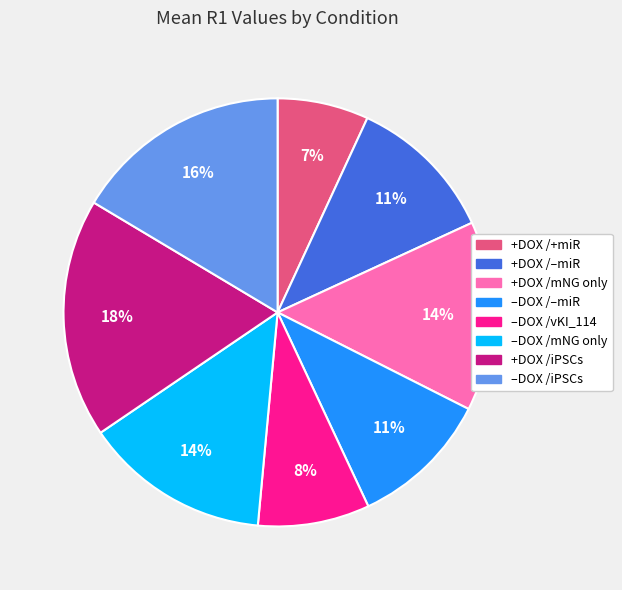

Which category has the smallest portion of the pie?

+DOX /+miR